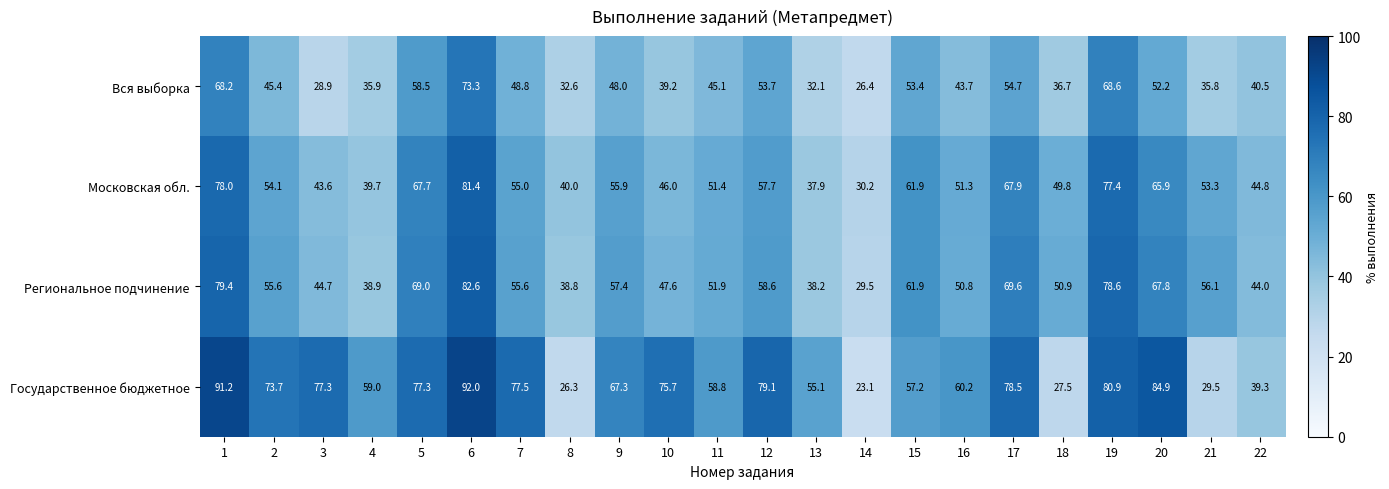

At which category is the sum across all series the highest?

6